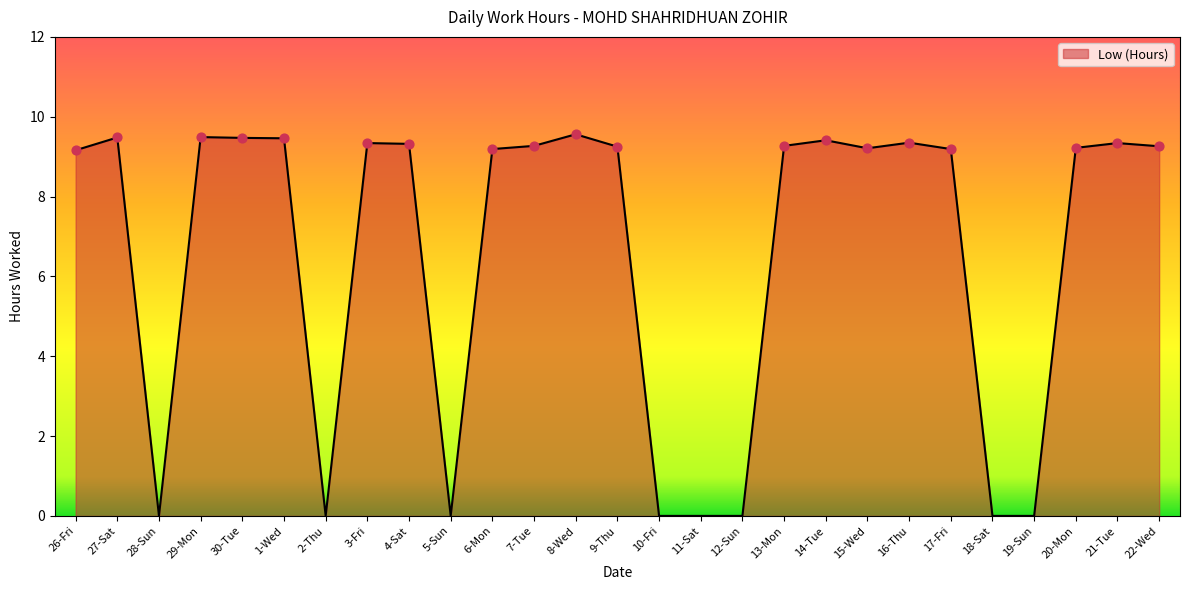

What is the change in value from 12-Sun to 15-Wed?

+9.2